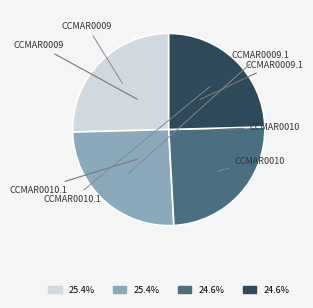

Does any single category account for the majority?

No